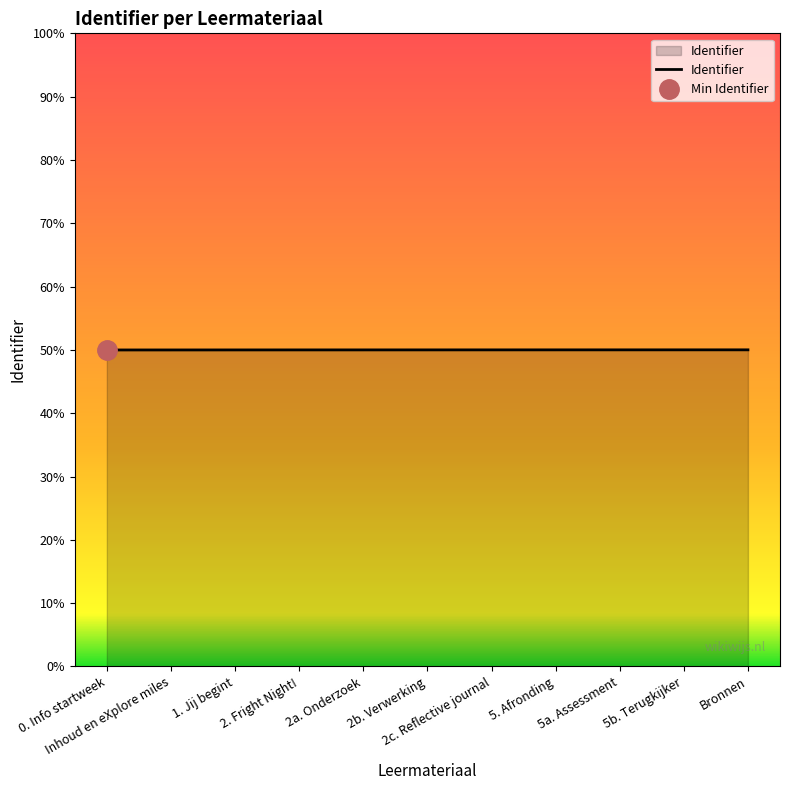

True or false: there are more than 2 points higher than both neighbors.

False